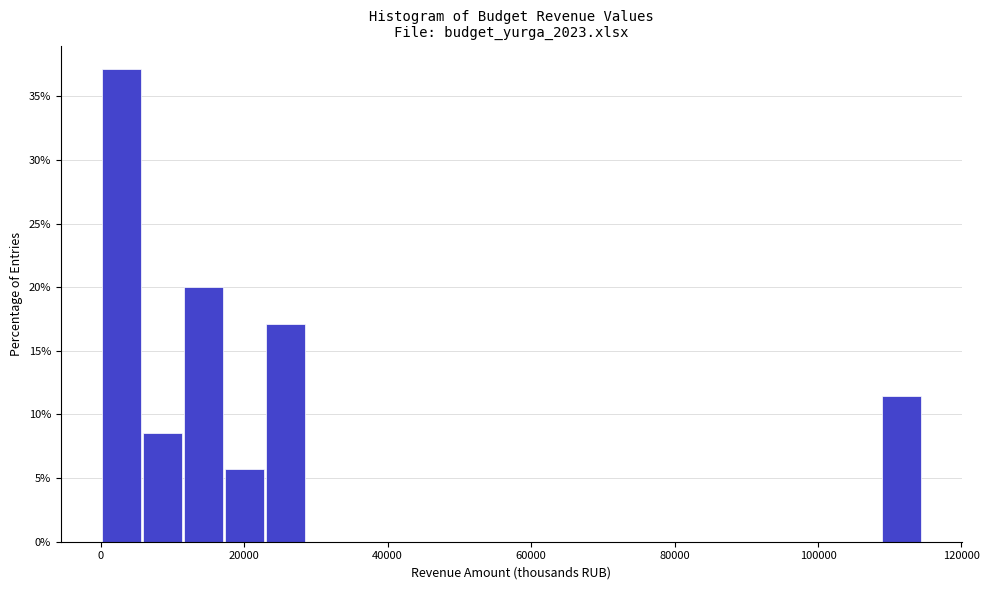

Around what value on the x-axis is the tallest bar? Give the approximate position of its centre, as read against the axis.

2000